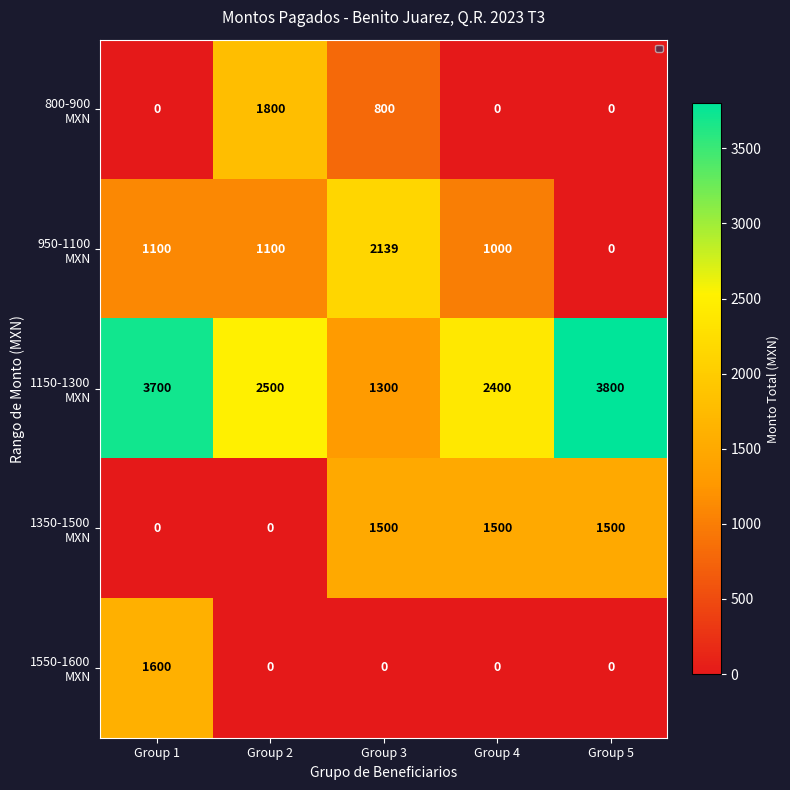

What is the spread (max minus min) of values at Group 4?

2400